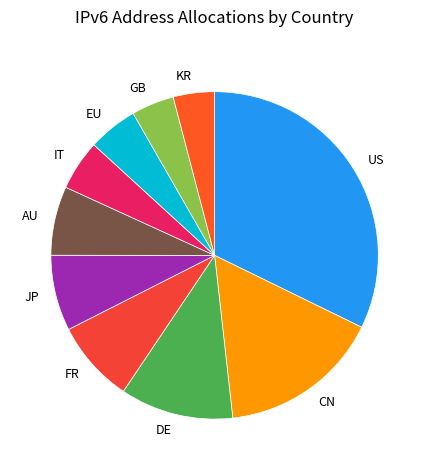

Is the sum of DE and KR greater than half?

No